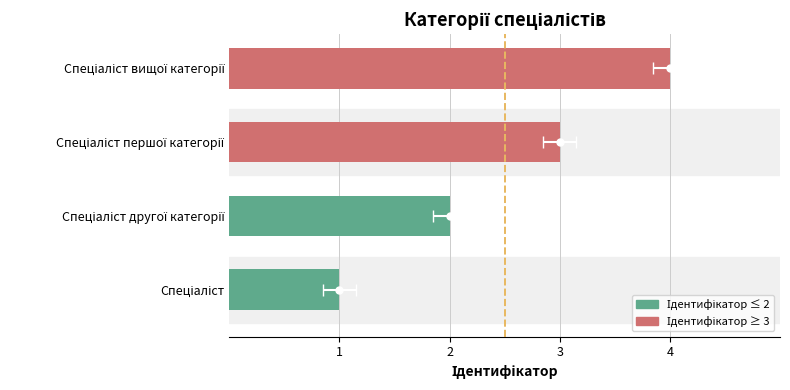

What is the value of the 4th bar from the left?

4